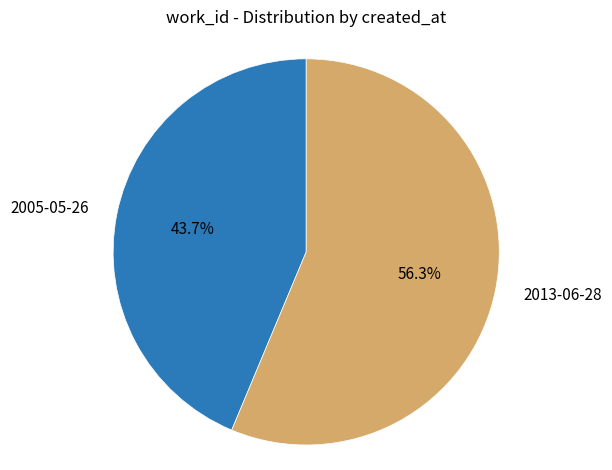

Is there a majority slice in this chart?

Yes